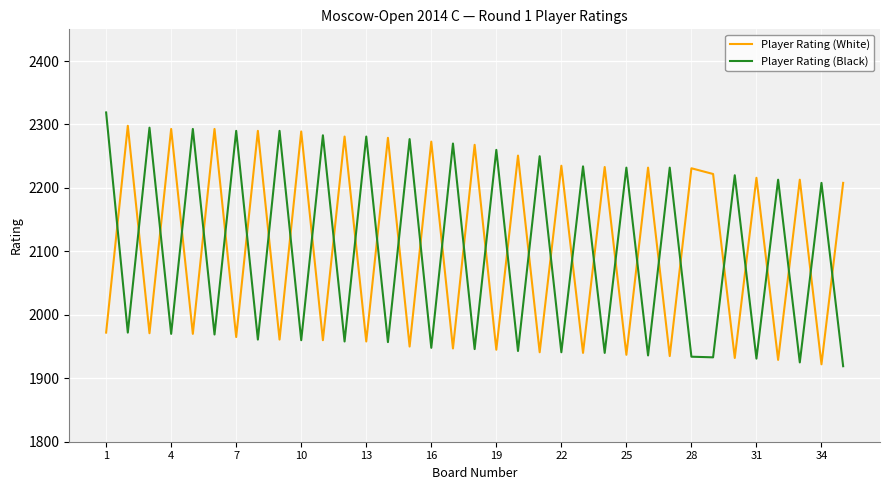

Rank the series by their maximum value, from highest to lowest.

Player Rating (Black), Player Rating (White)